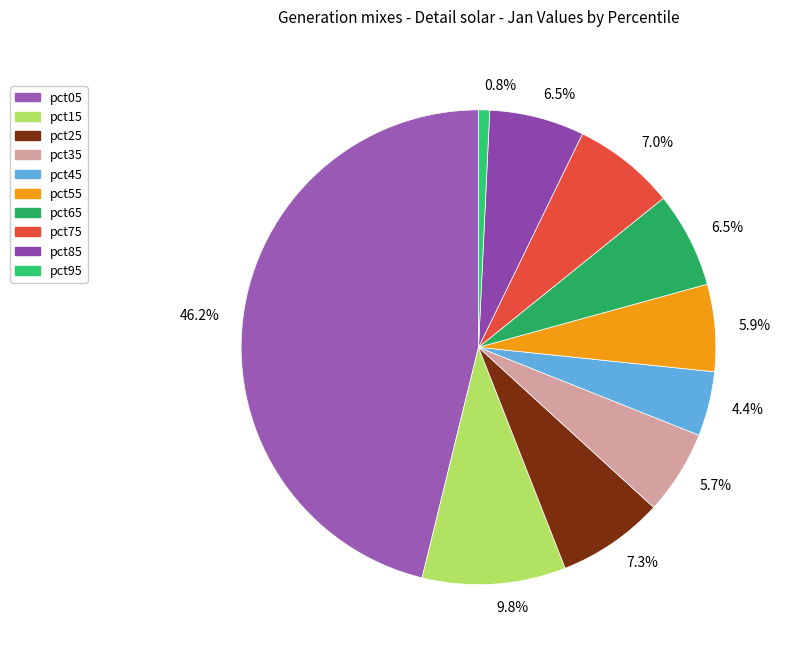

How many segments does this pie chart have?

10